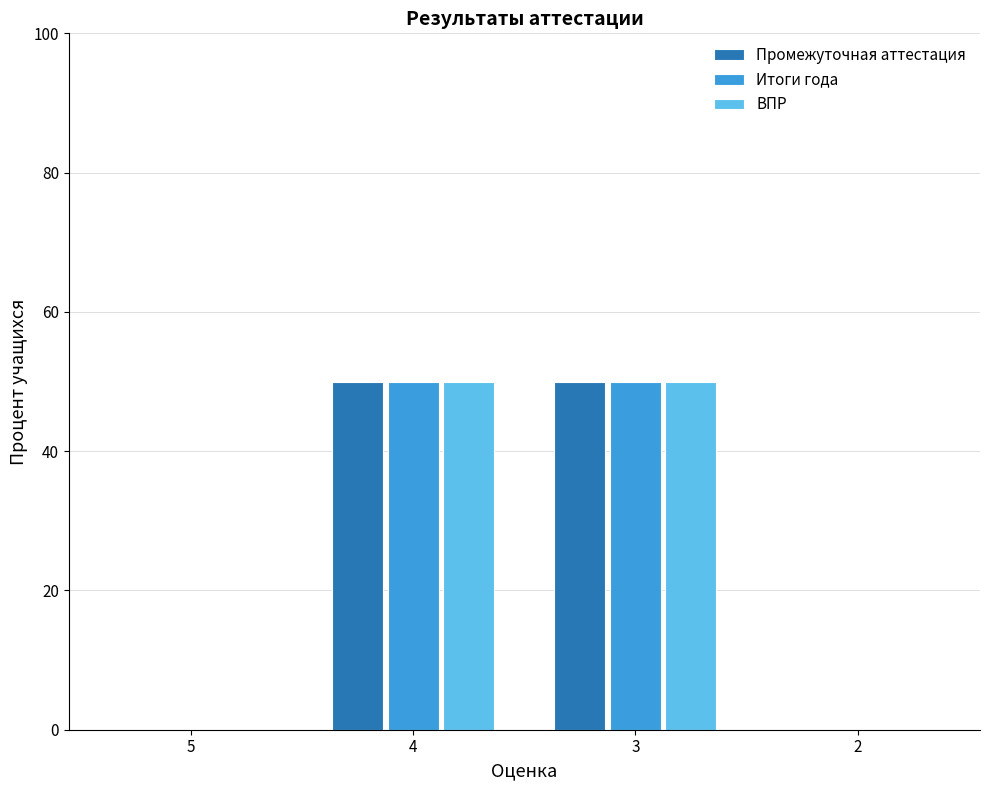

What is the total value across all series at 4?

150